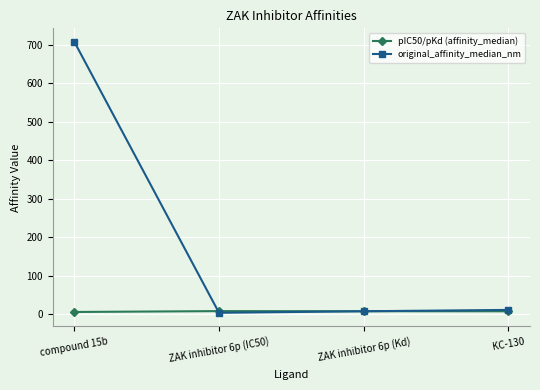

What are all the series names shown in the legend?

pIC50/pKd (affinity_median), original_affinity_median_nm